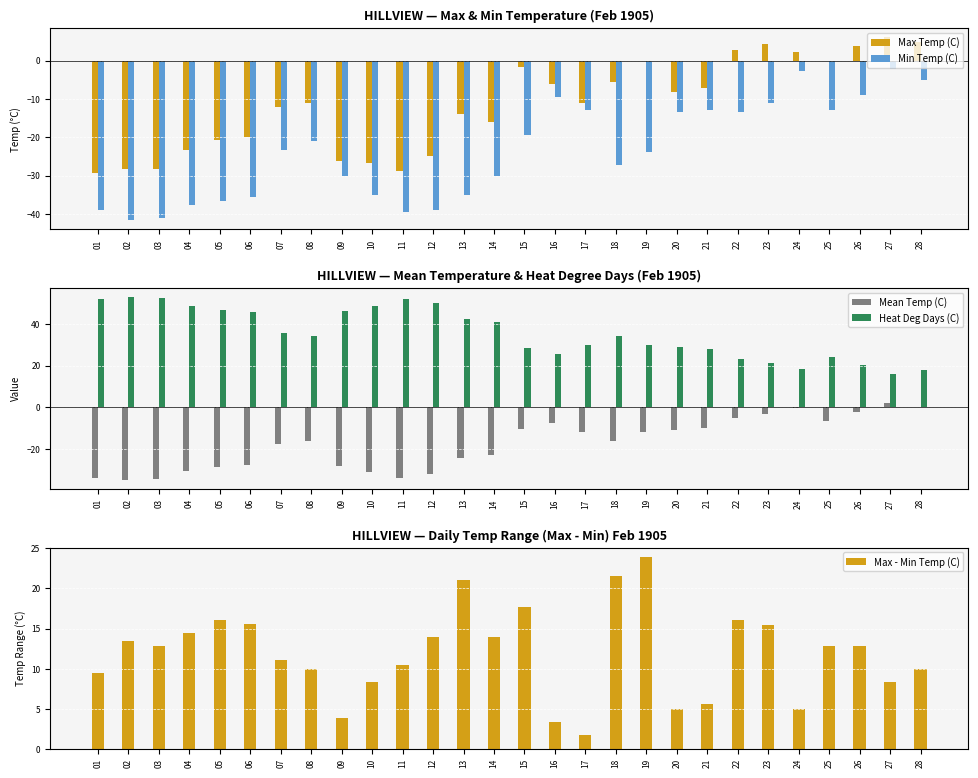

How many data points does each series have?

28